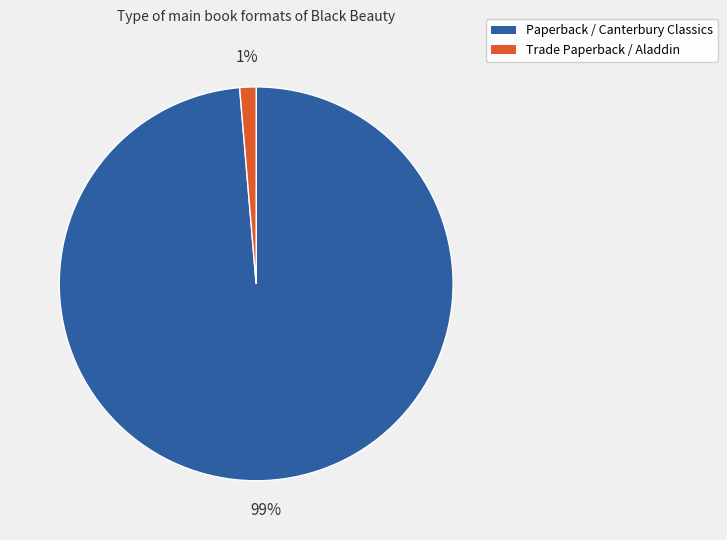

Is the sum of Trade Paperback / Aladdin and Paperback / Canterbury Classics greater than half?

Yes